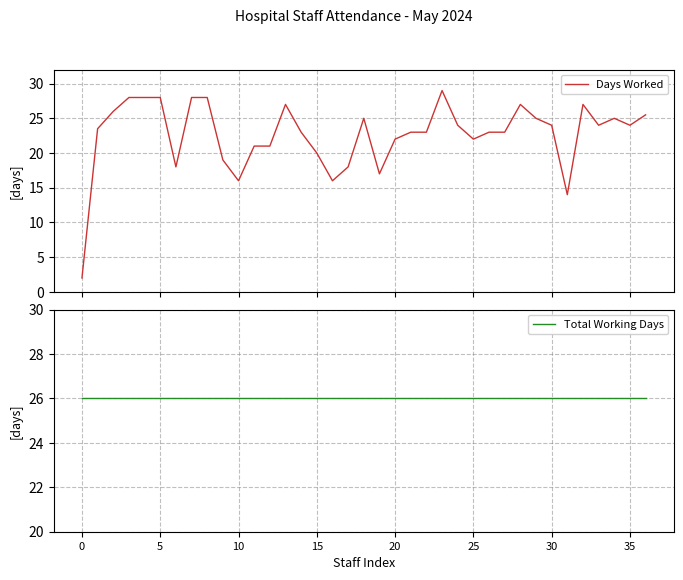

How many data points in Days Worked are above 23?

19